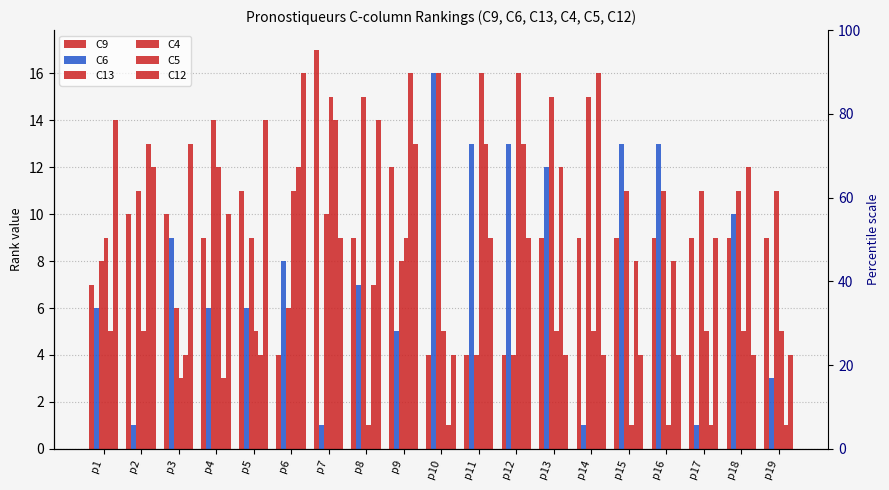

True or false: C6 has a value of 8 at p11.

False